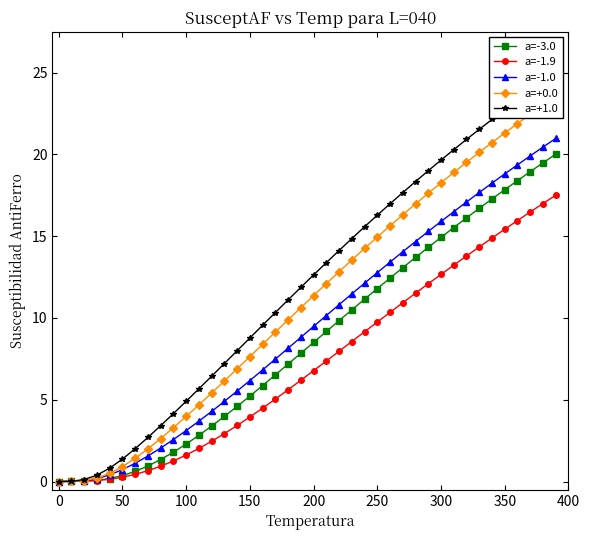

The value of a=-1.9 at 250 is 9.7. True or false?

True